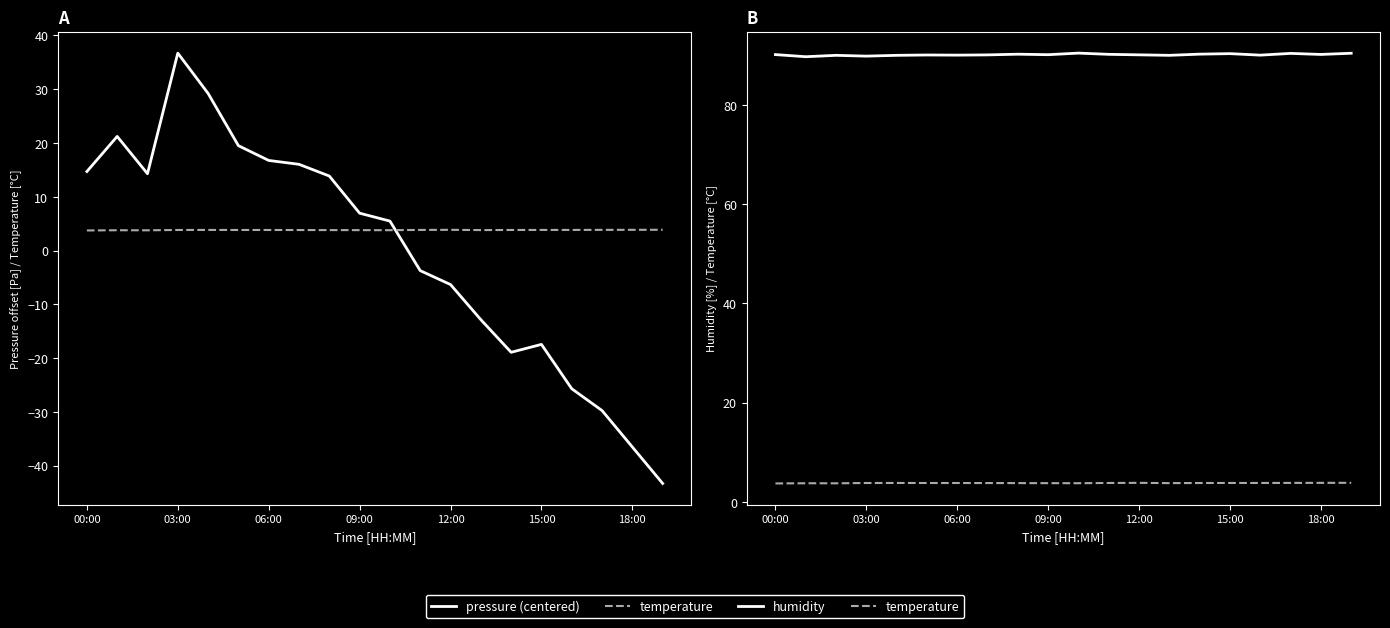

What position from the right is 7?

13